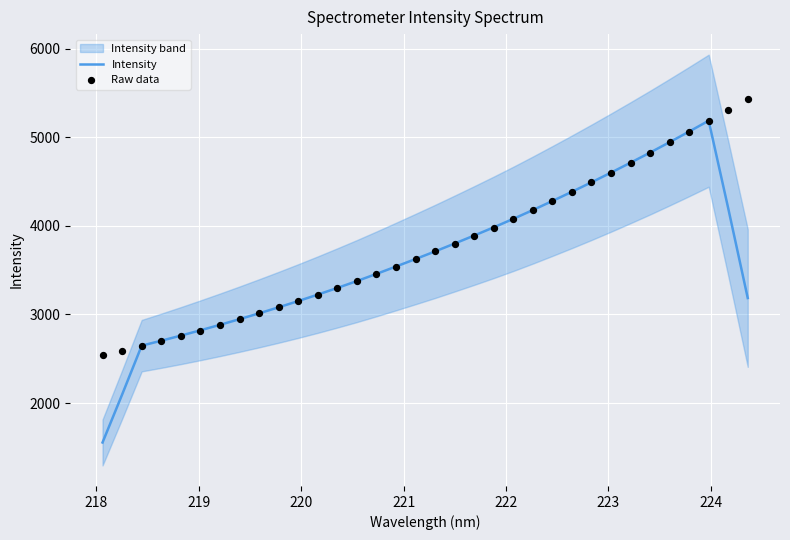

What are all the series names shown in the legend?

Intensity, Raw data